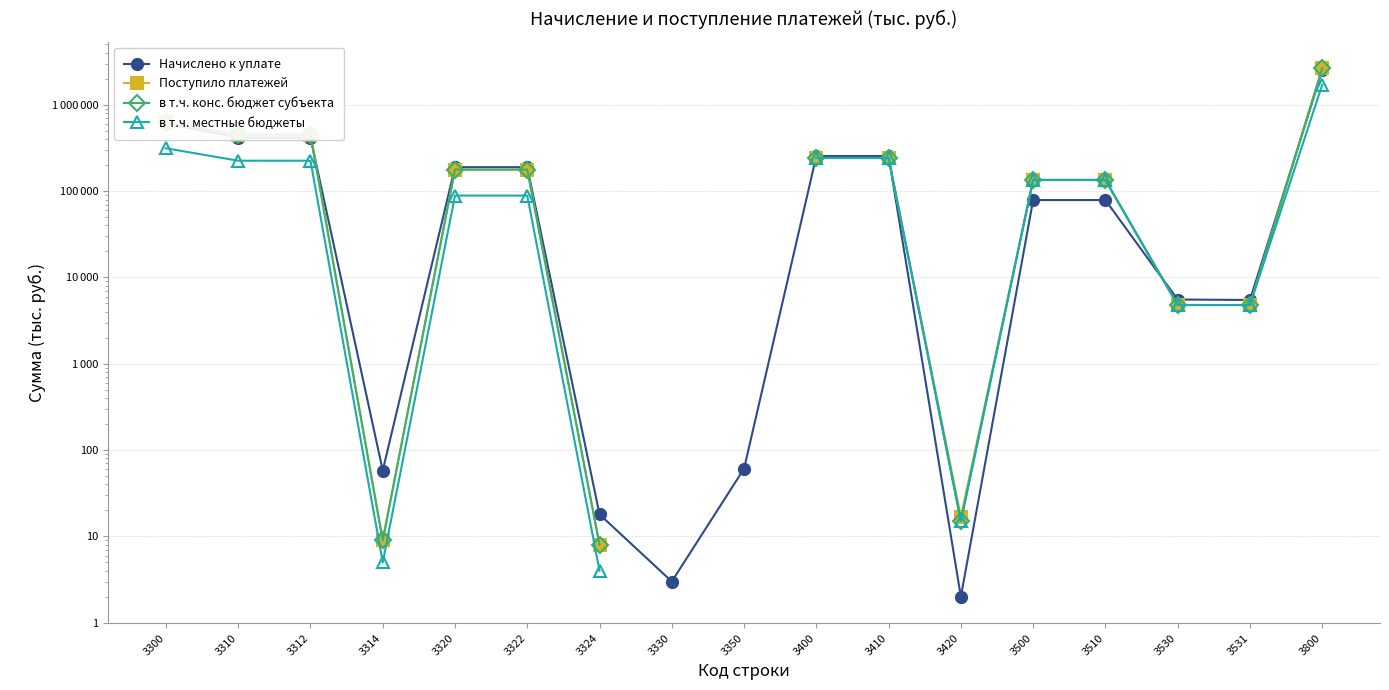

How many interior local peaks does the Начислено к уплате series have?

2